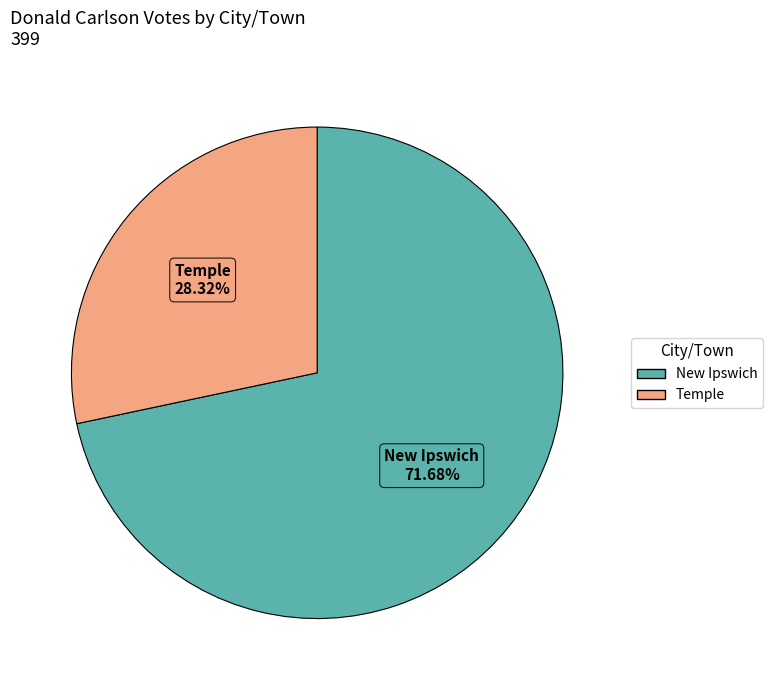

Approximately how many times larger is the value at New Ipswich compared to Temple?

2.5